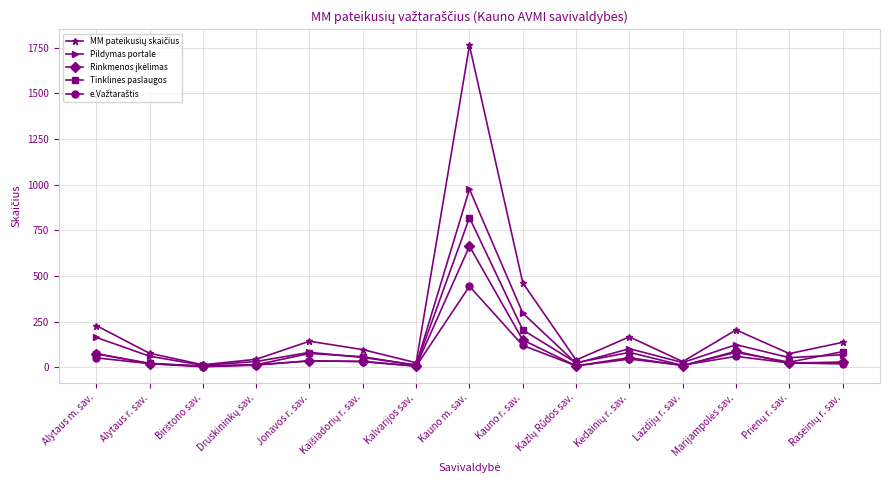

At which category is the sum across all series the highest?

Kauno m. sav.